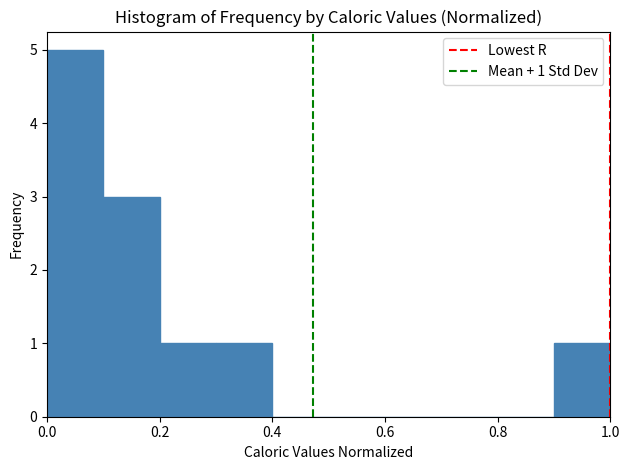

Over which range of the x-axis is the bar tallest?

0.0 to 0.1